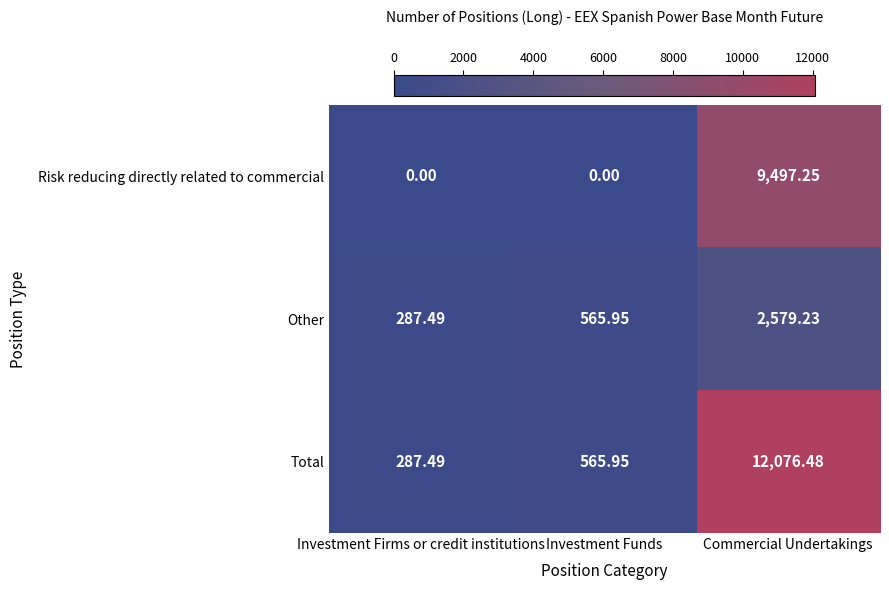

At which label does Total reach its peak?

Commercial Undertakings